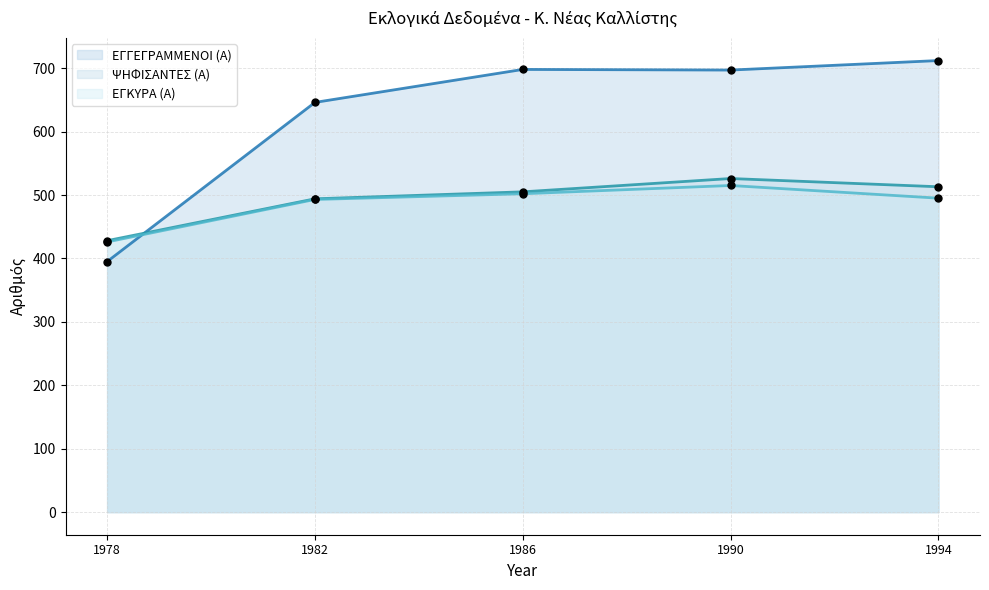

Which series contains the highest Y value?

ΕΓΓΕΓΡΑΜΜΕΝΟΙ (Α)